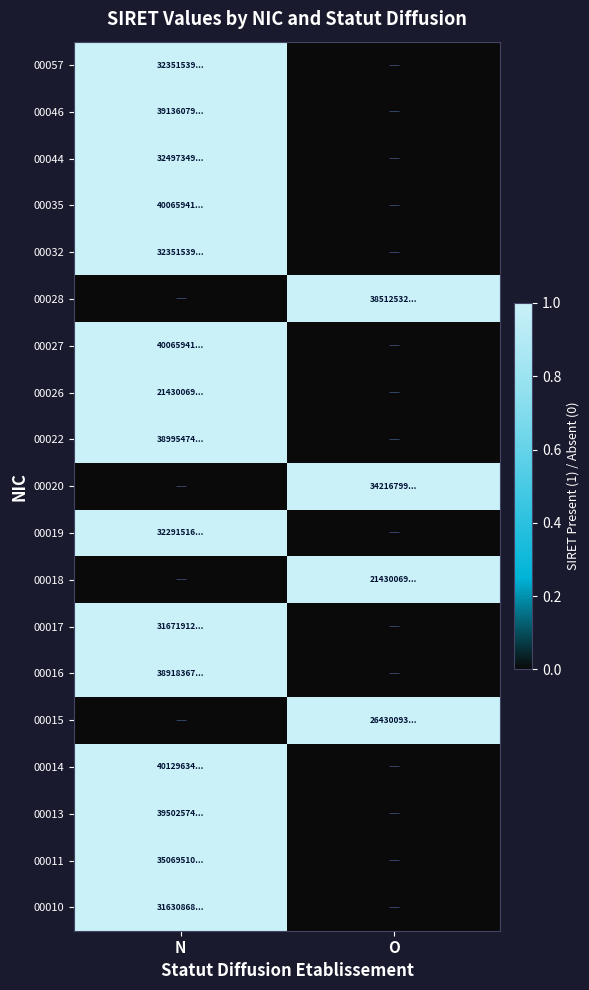

Which category has the highest value across all series?

N